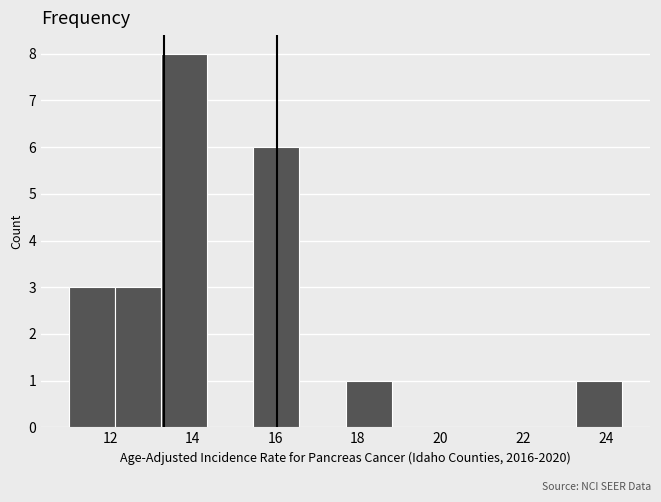

Reading left to right, transcribe this chart: for each bar, give the range it covers on the x-axis and its height. Neither the bar edges nor the heights are printed on the chart, so give them approximately, as read against the axes.

11.0 to 12.2: 3
12.2 to 13.2: 3
13.2 to 14.4: 8
14.4 to 15.4: 0
15.4 to 16.6: 6
16.6 to 17.8: 0
17.8 to 18.8: 1
18.8 to 20.0: 0
20.0 to 21.0: 0
21.0 to 22.2: 0
22.2 to 23.2: 0
23.2 to 24.4: 1